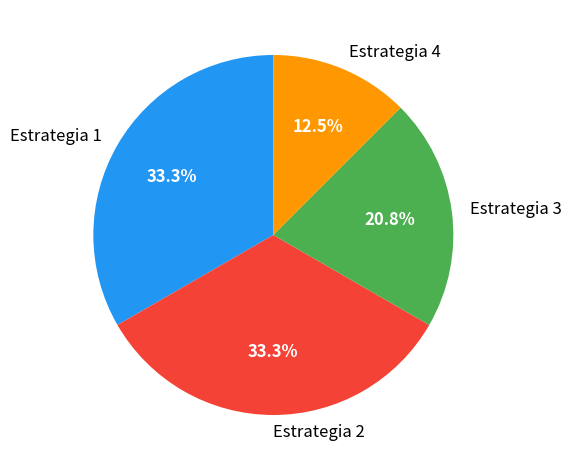

What is the smallest slice in the pie chart?

Estrategia 4